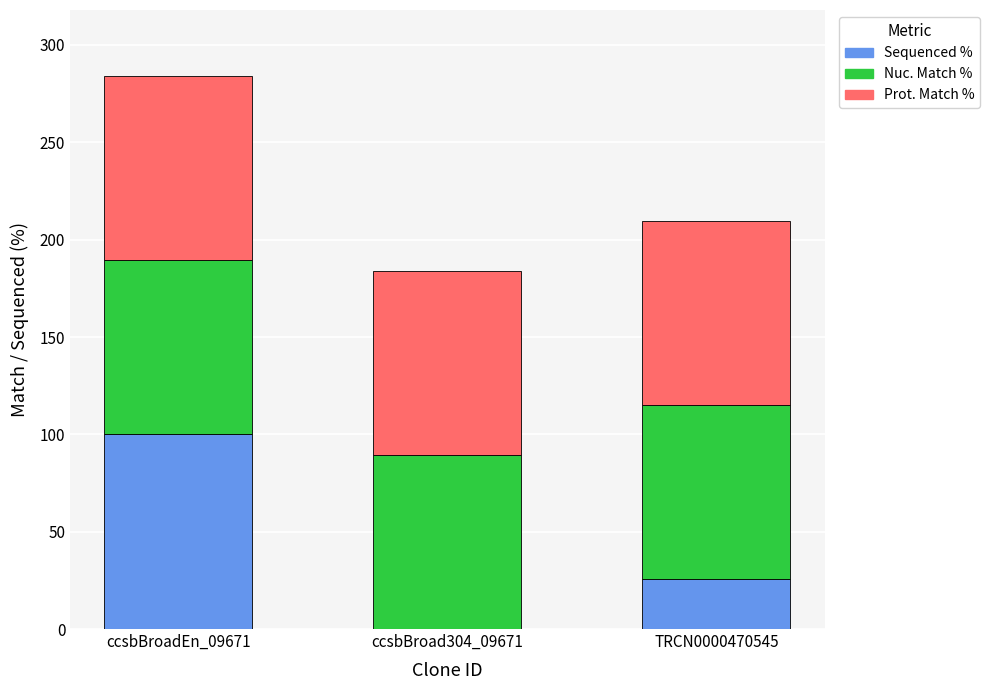

What is the sum of the Sequenced % values at ccsbBroadEn_09671 and TRCN0000470545?

125.5